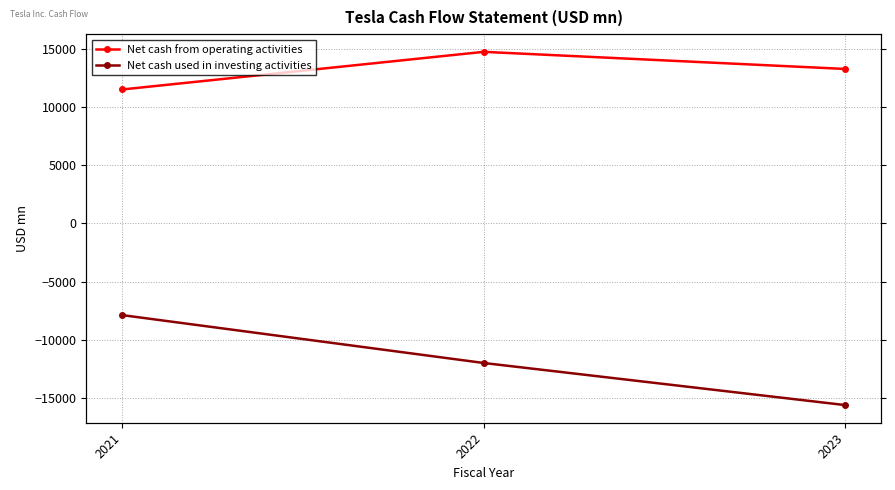

What is the total value across all series at 2022?

2751